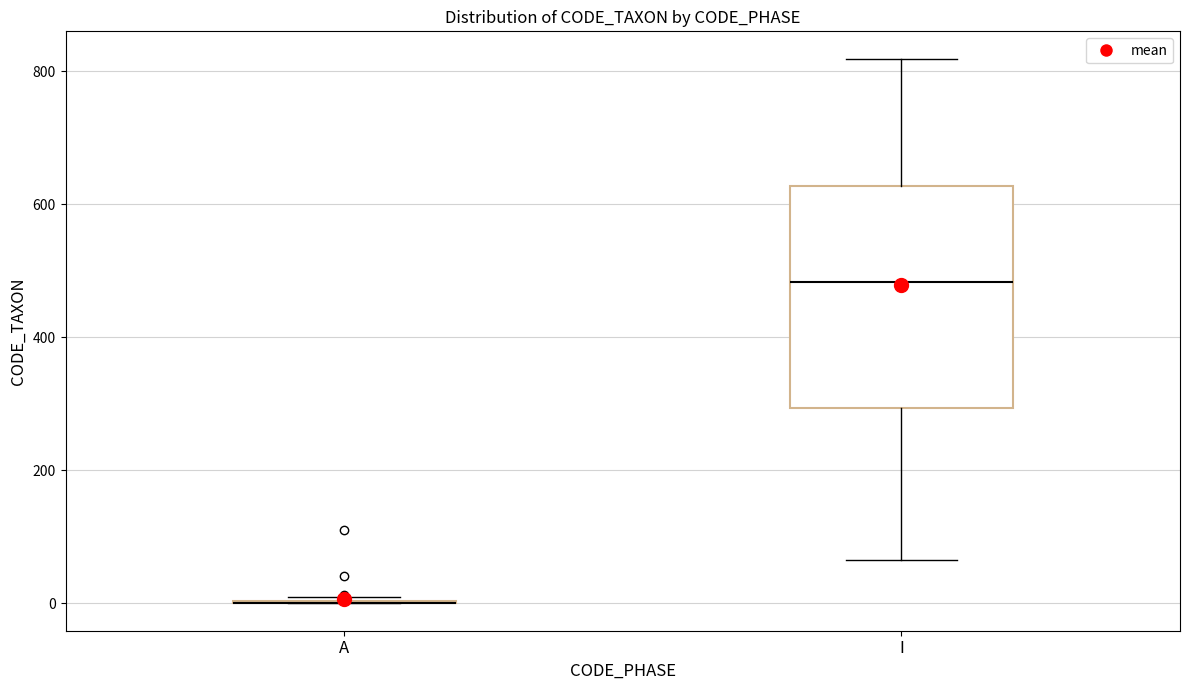

Where does the lower whisker of the box for I end on the y-axis? The values are not printed on the chart, so give them approximately, as read against the axis.

60